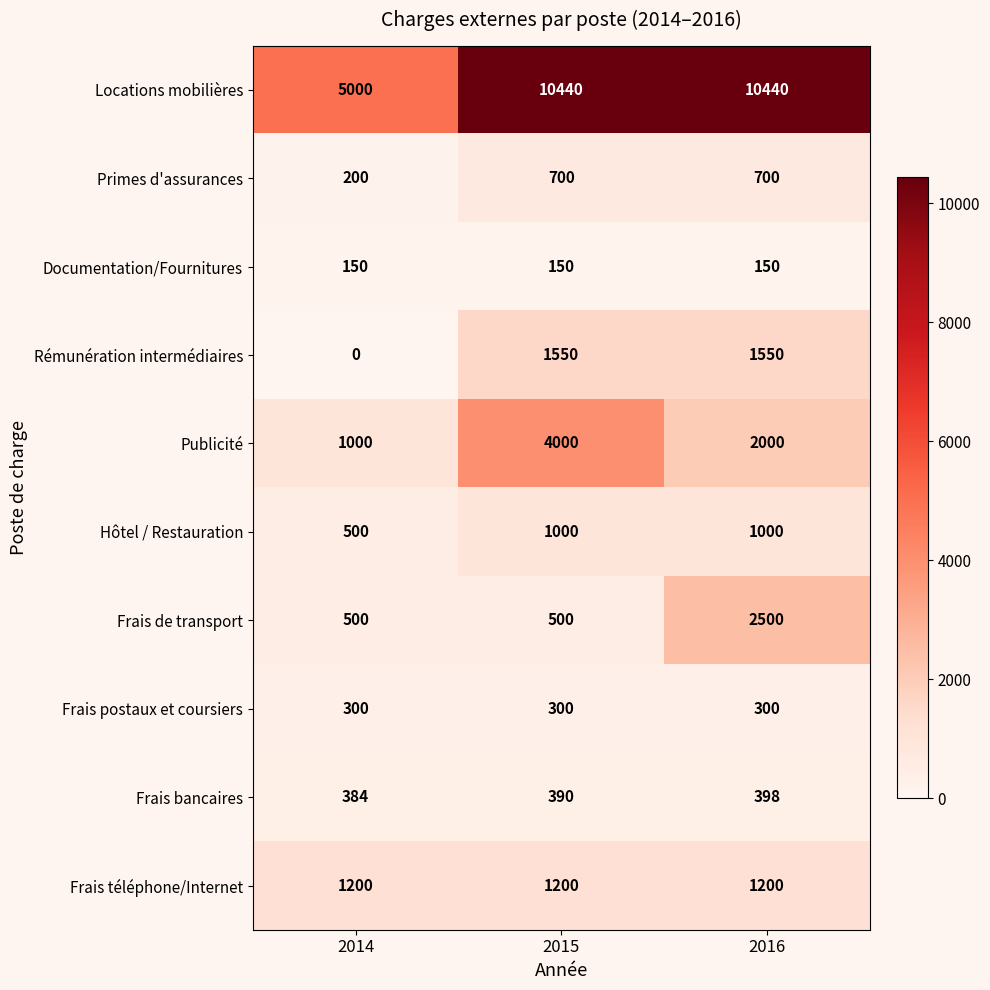

Read the Frais téléphone/Internet value at 2016.

1200